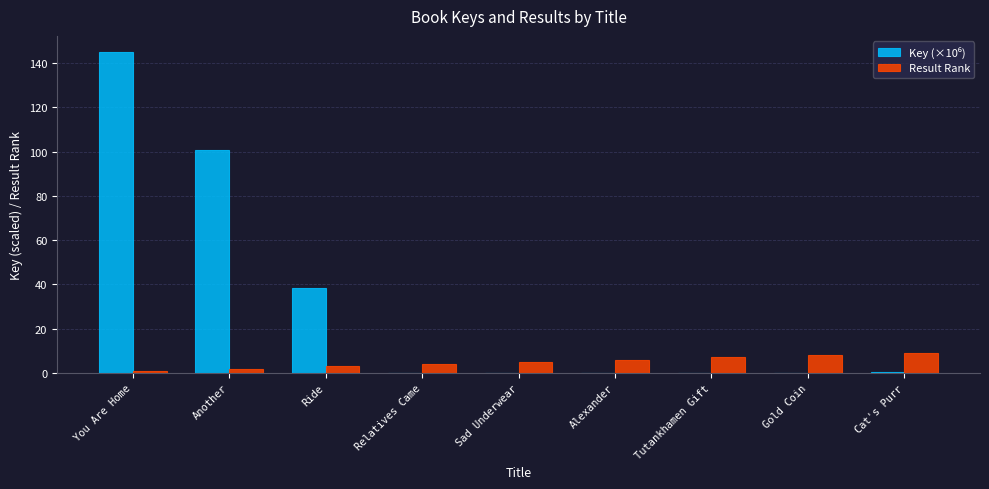

At which category is the sum across all series the highest?

You Are Home